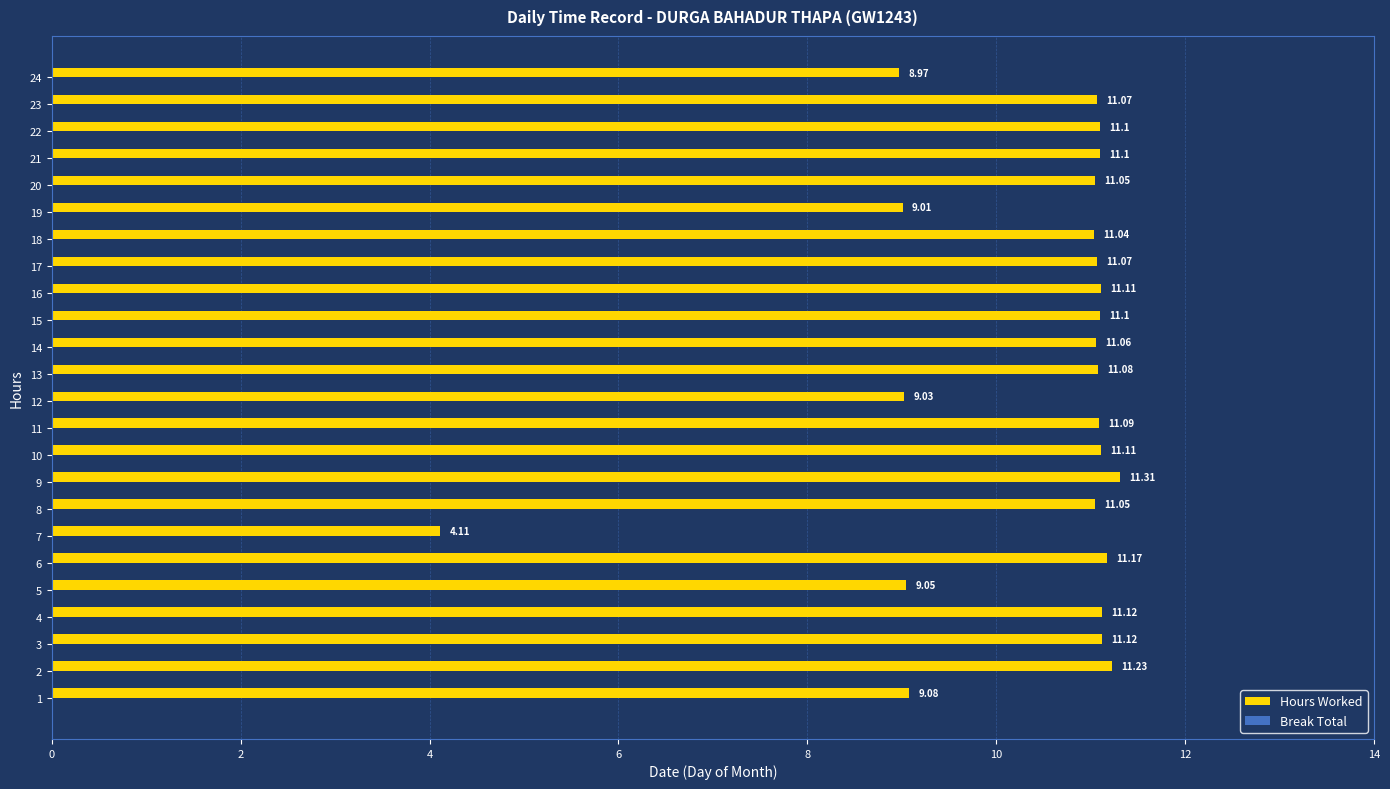

What is the sum of the values at 18 and 12?

20.1